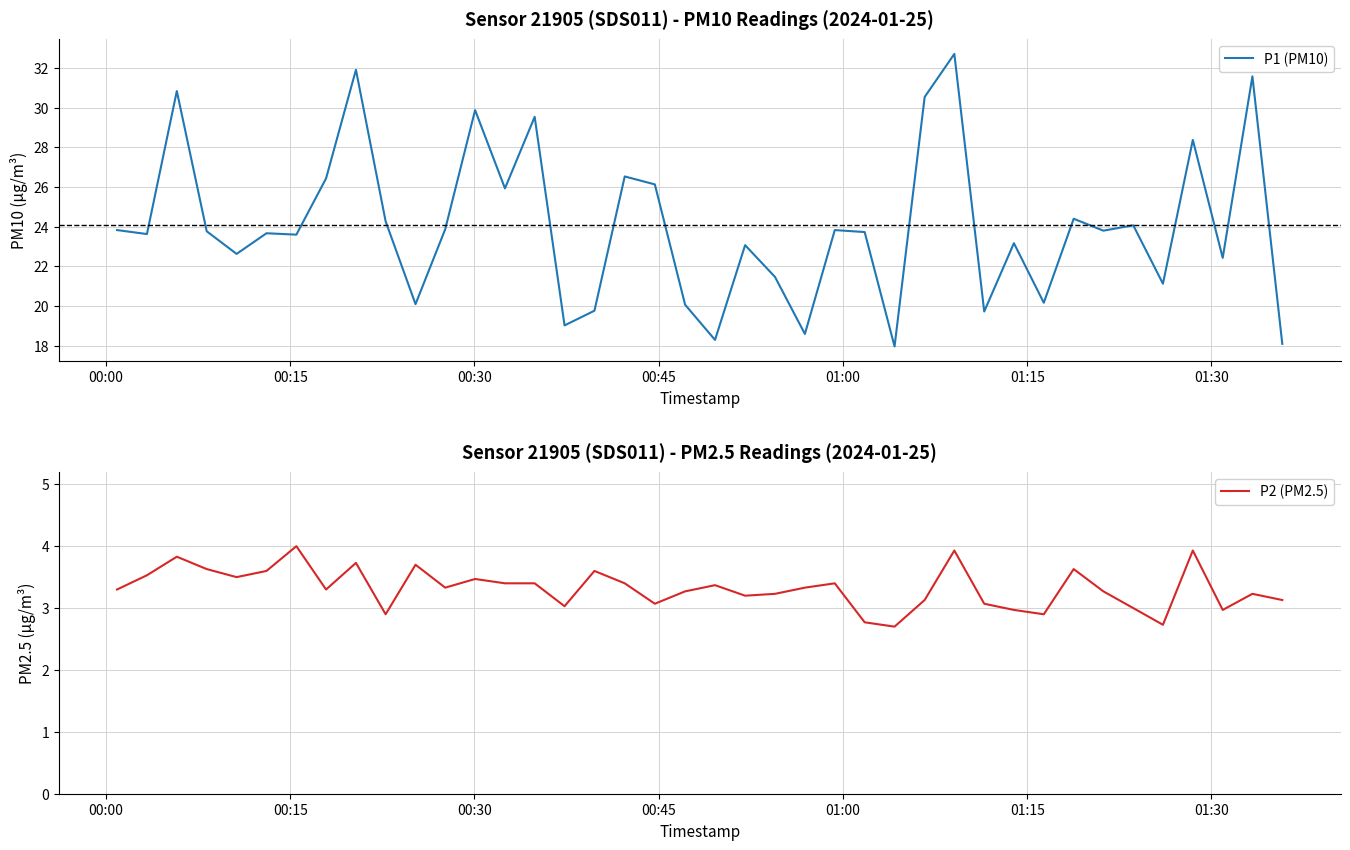

How many data points in P2 (PM2.5) are less than 3?

7